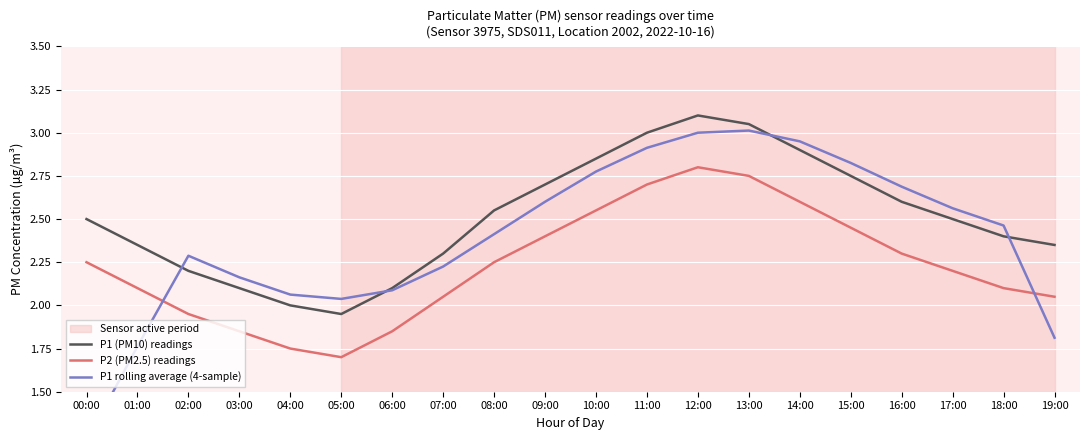

What is the approximate value of P1 (PM10) readings at 02:00?

2.2